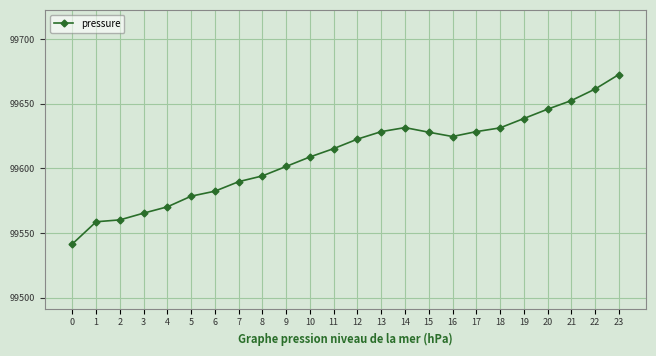

Between 8 and 1, which is larger?

8